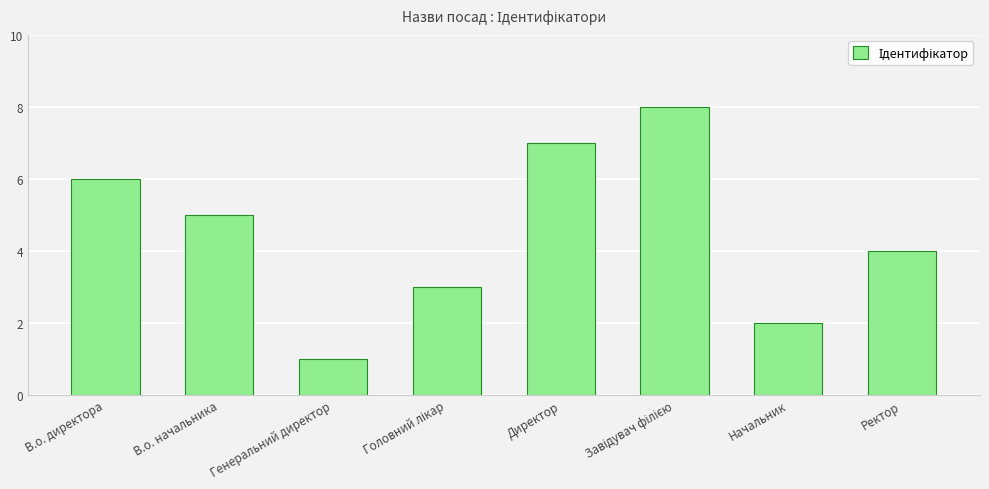

Between В.о. директора and Начальник, which is larger?

В.о. директора